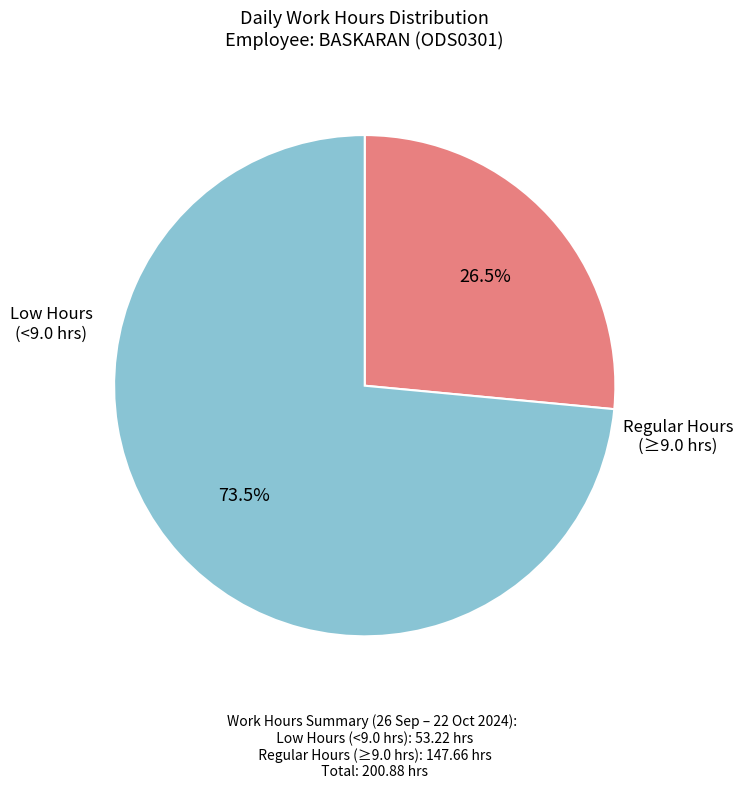

Is there a majority slice in this chart?

Yes